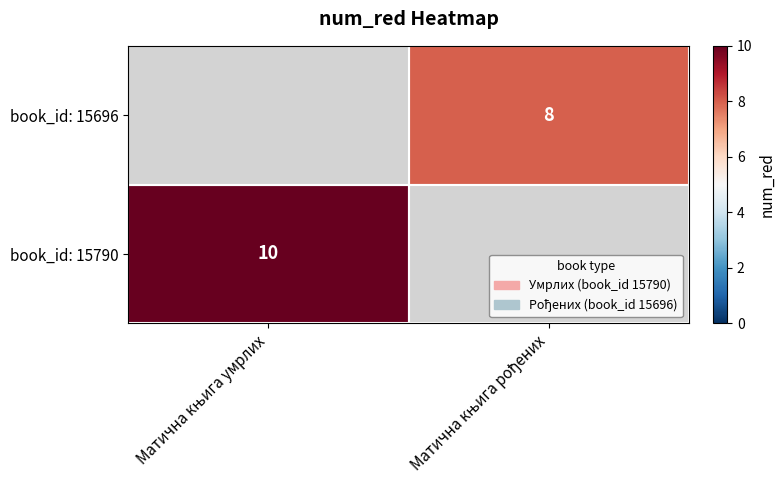

Which has a higher value, Матична књига рођених or Матична књига умрлих?

Матична књига умрлих